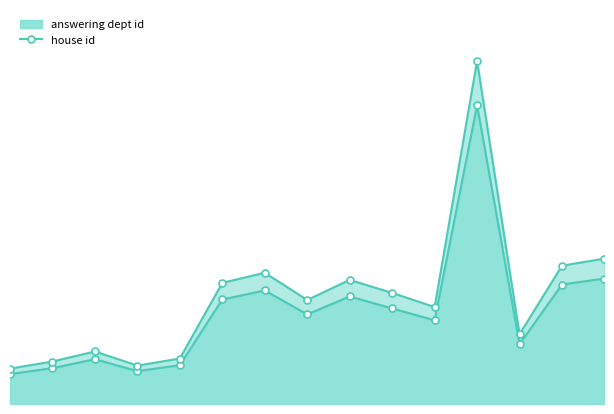

What is the total value across all series at 10?

122.4